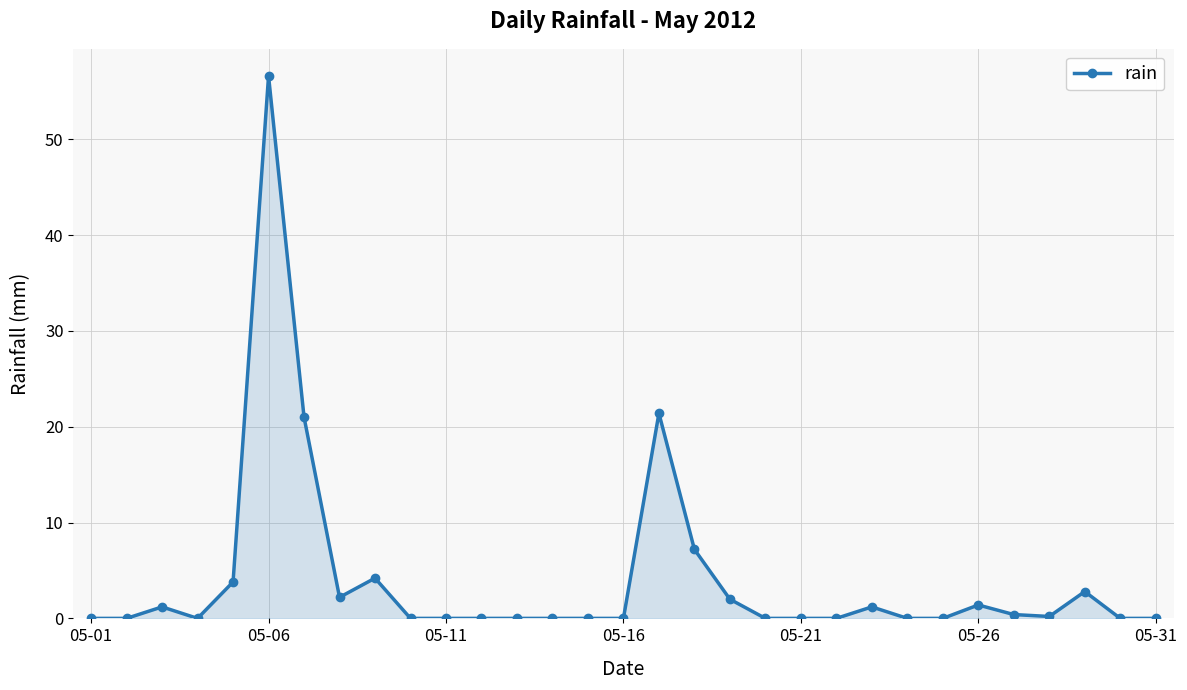

True or false: there are more than 0 points higher than both neighbors.

True